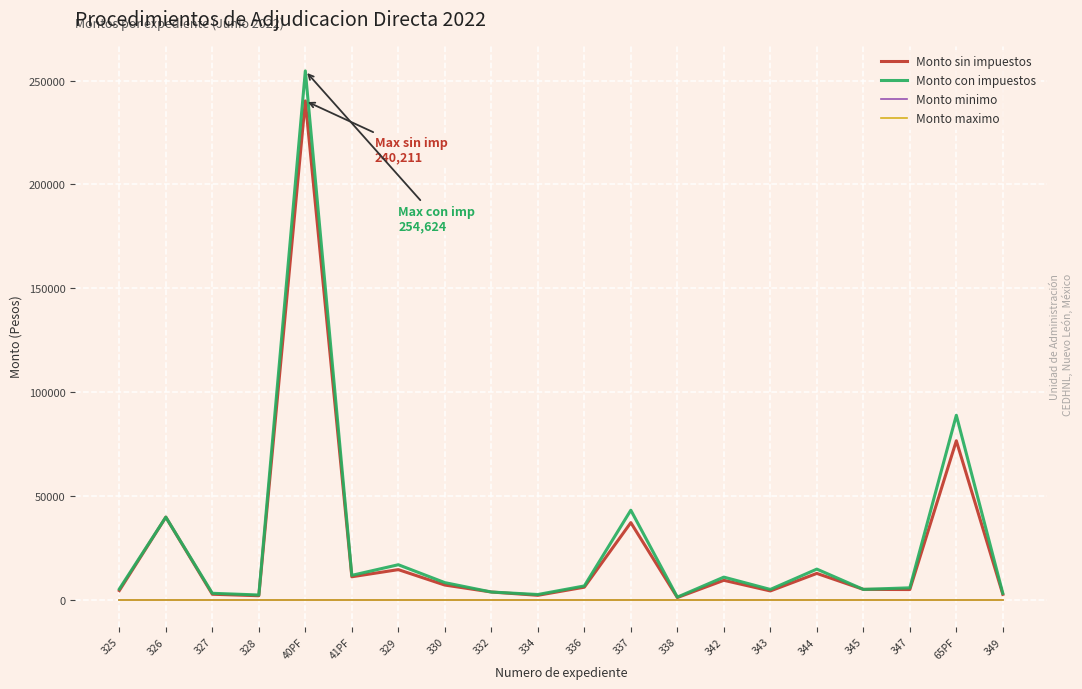

What is the total value across all series at 329?

31860.0